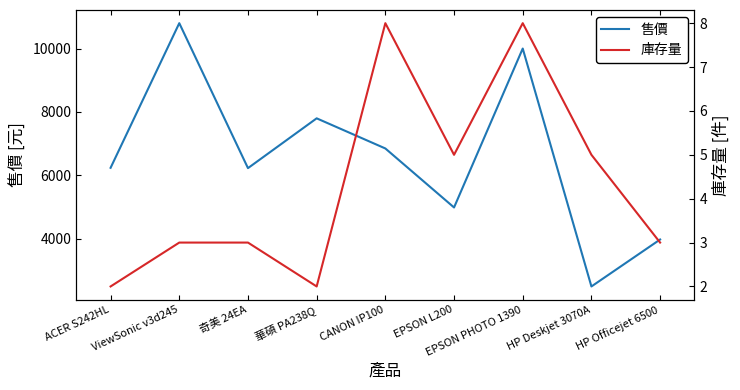

Where is the first local minimum for 庫存量?

華碩 PA238Q